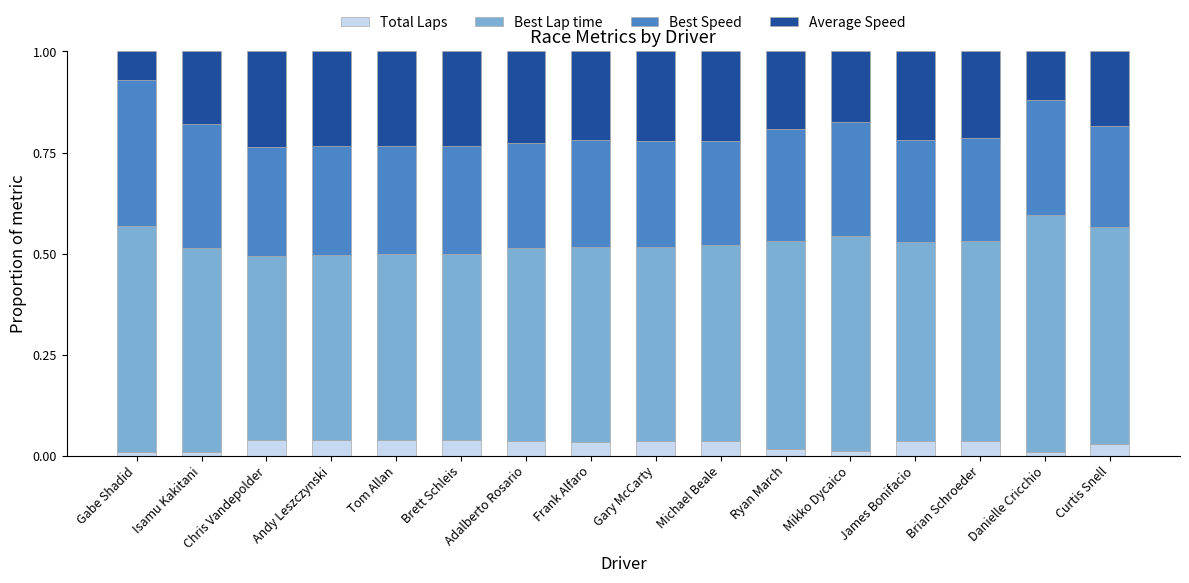

The value of Total Laps at Andy Leszczynski is 0.1. True or false?

False